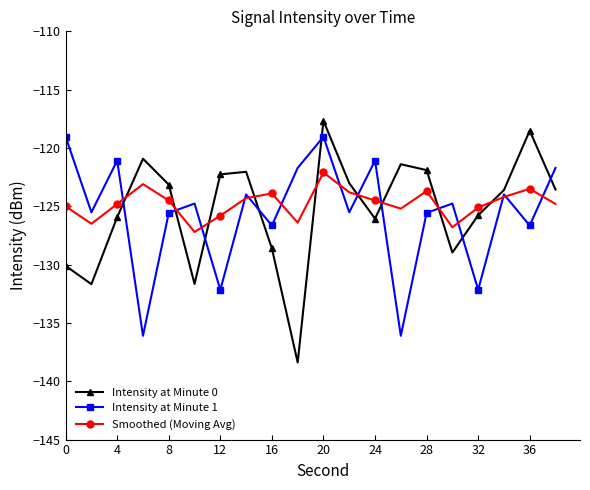

What is the value of the Intensity at Minute 1 point at the 3rd from the left?

-121.1